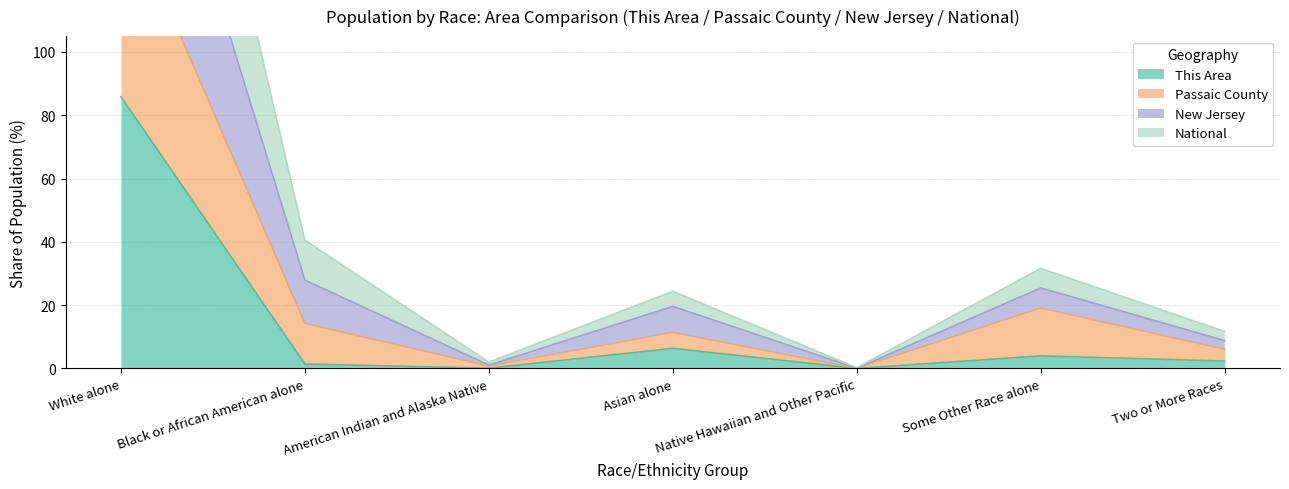

In This Area, how many points are higher than both neighbors (excluding endpoints)?

2